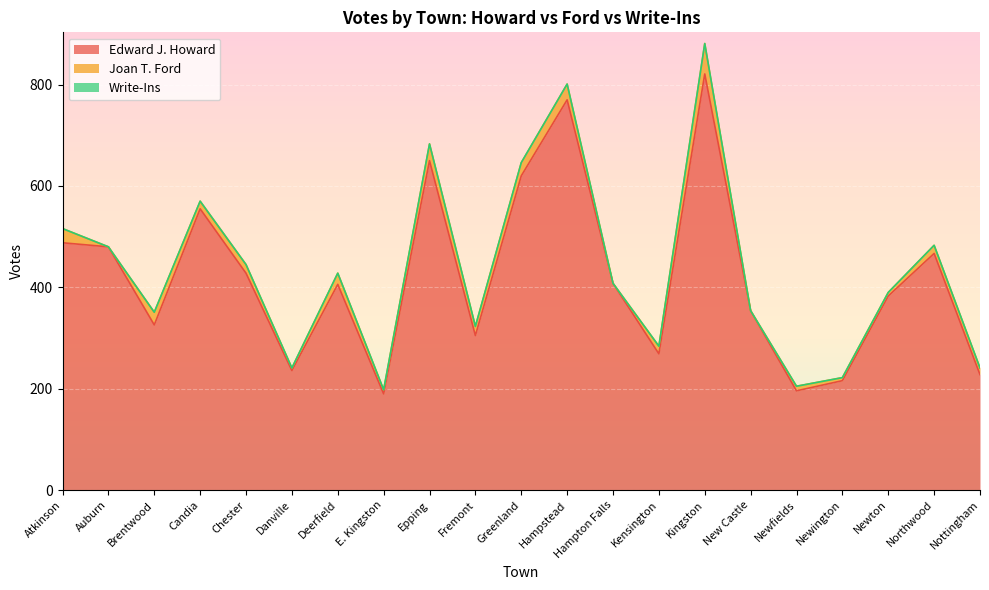

The Edward J. Howard series shows 314 at Epping. True or false?

False